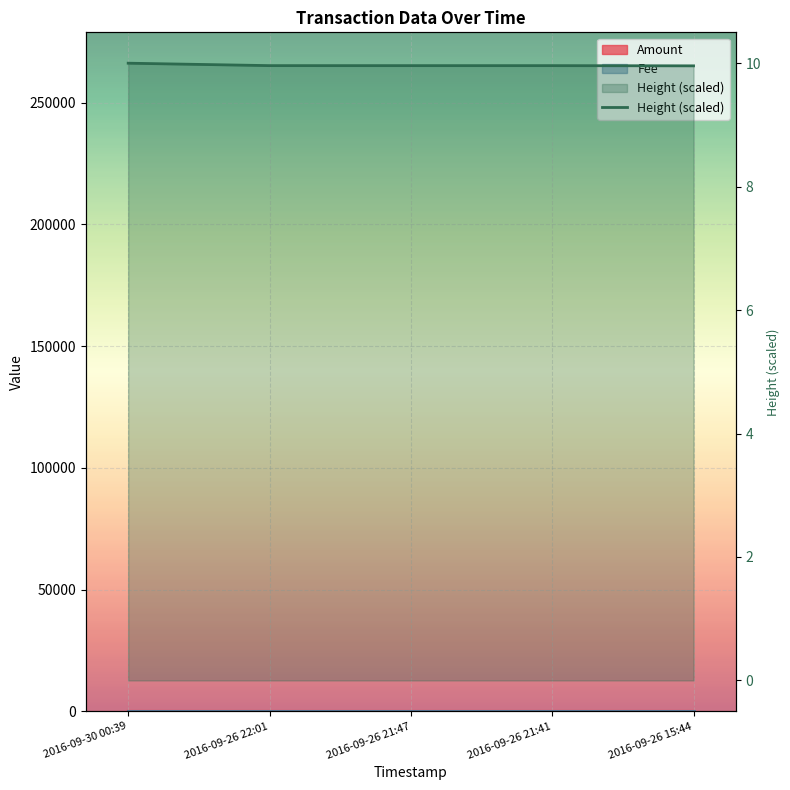

Rank the categories by value from highest to lowest.

2016-09-30 00:39, 2016-09-26 22:01, 2016-09-26 21:47, 2016-09-26 21:41, 2016-09-26 15:44